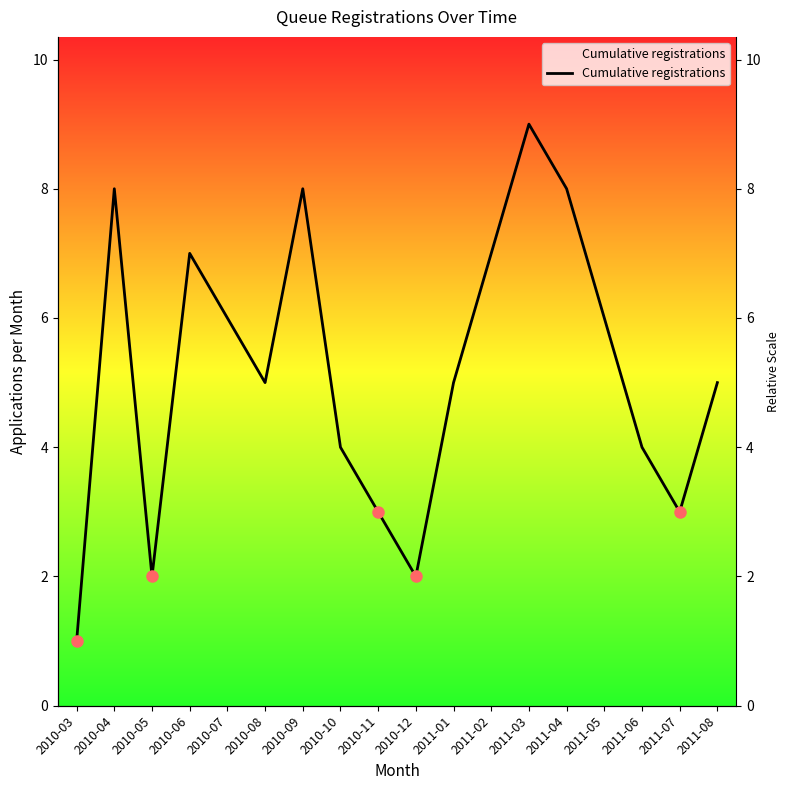

What position from the right is 2011-08?

1